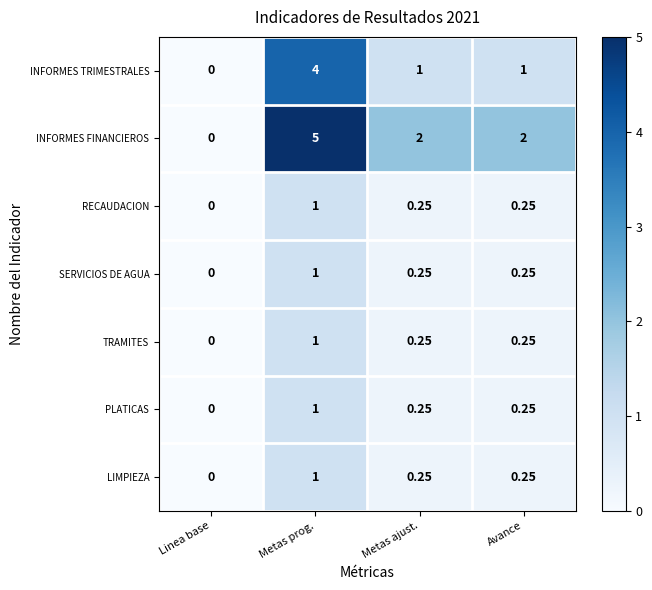

Which series changed the most between Linea base and Metas ajust.?

INFORMES FINANCIEROS